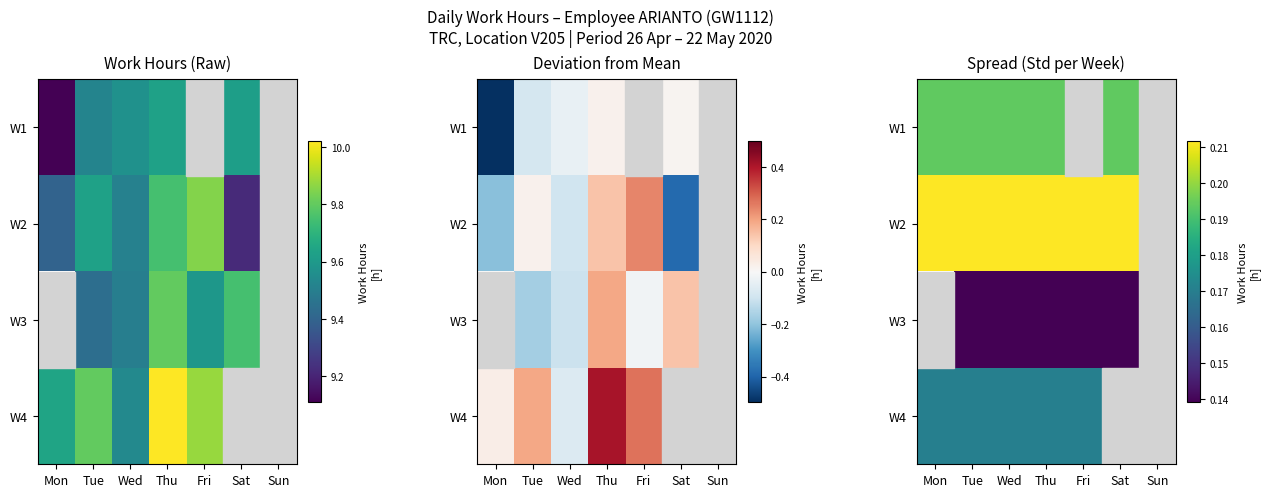

The W3 series shows 0.1 at Thu. True or false?

True